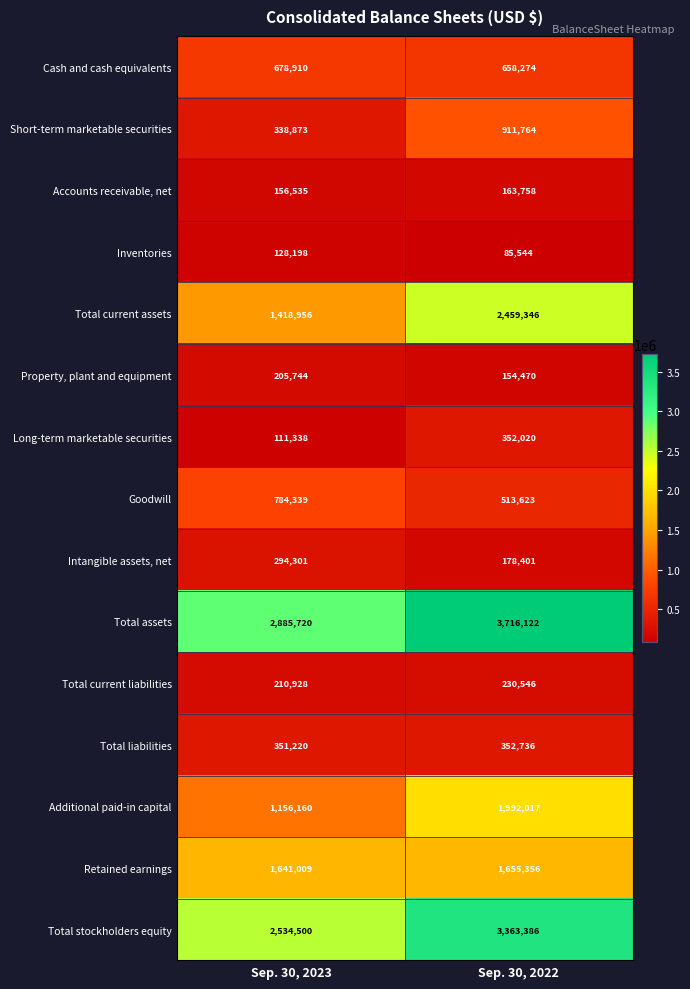

Which series has the largest total across all categories?

Total assets